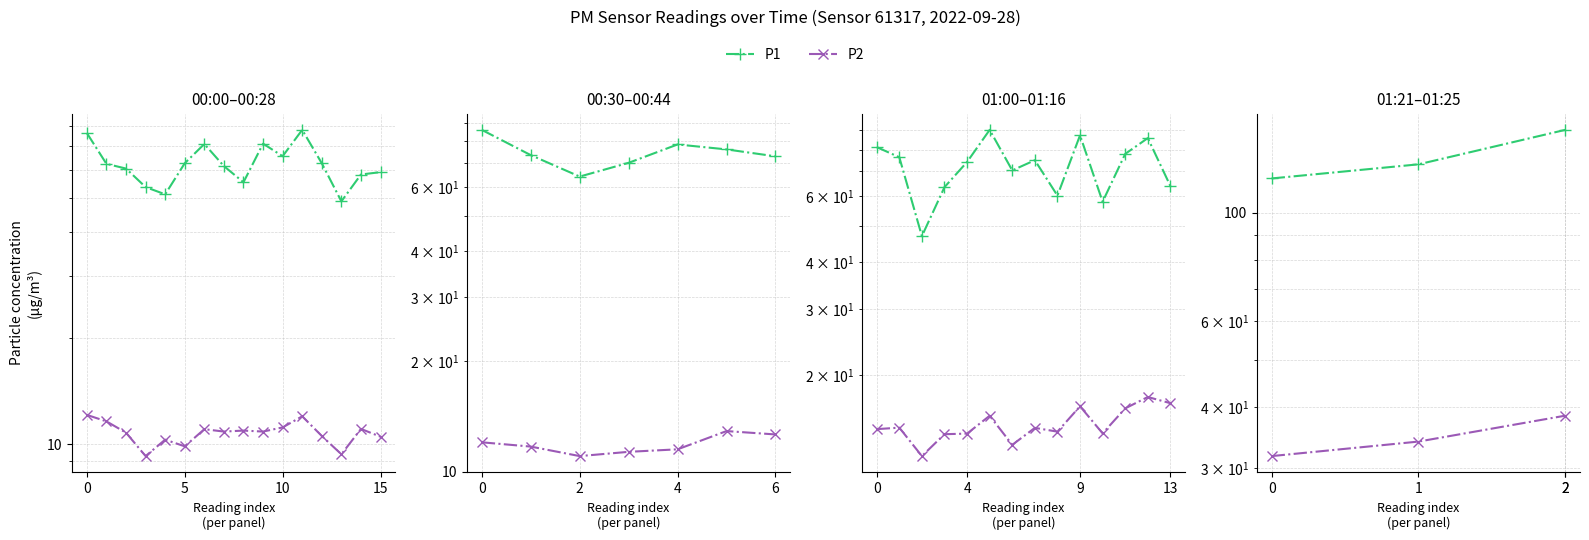

What is the total value across all series at 1?

159.7